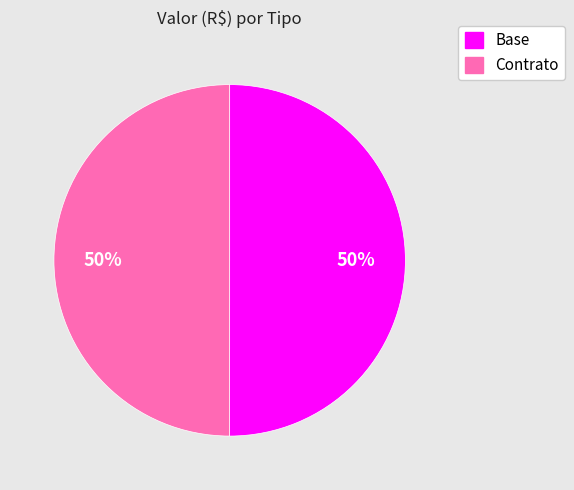

Is the sum of Contrato and Base greater than half?

Yes